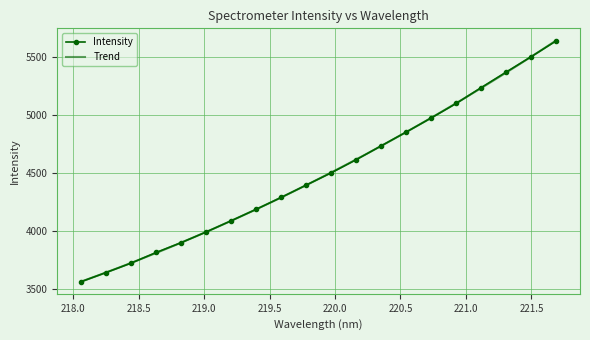

What is the sum of the values at 220.1623 and 220.3533?

9348.7